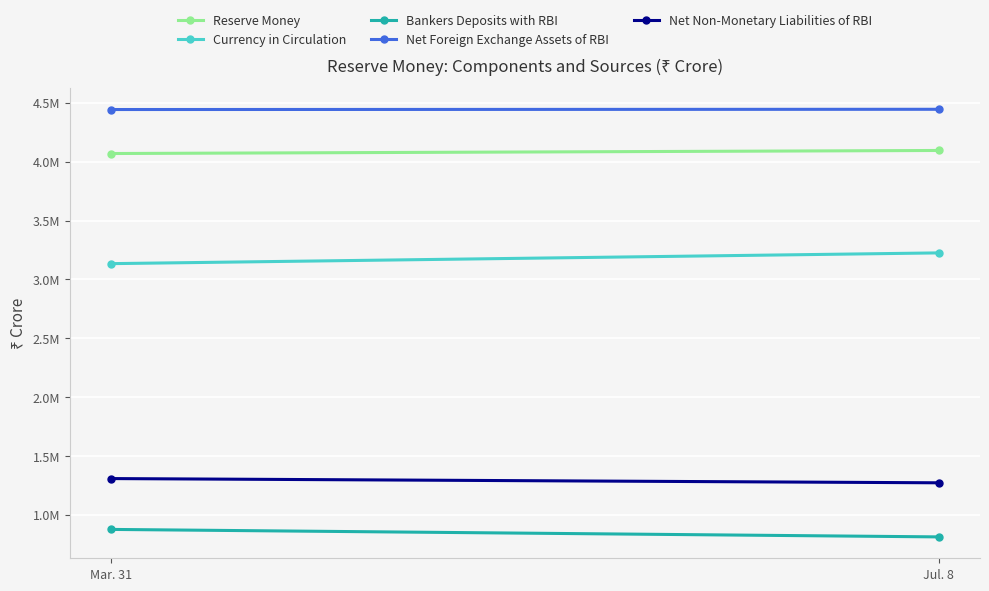

Reading left to right, transcribe all the data shown in this chart.

Reserve Money: Mar. 31=4068887	Jul. 8=4094782
Currency in Circulation: Mar. 31=3133716	Jul. 8=3224973
Bankers Deposits with RBI: Mar. 31=876726	Jul. 8=813181
Net Foreign Exchange Assets of RBI: Mar. 31=4442479	Jul. 8=4444499
Net Non-Monetary Liabilities of RBI: Mar. 31=1308500	Jul. 8=1272569